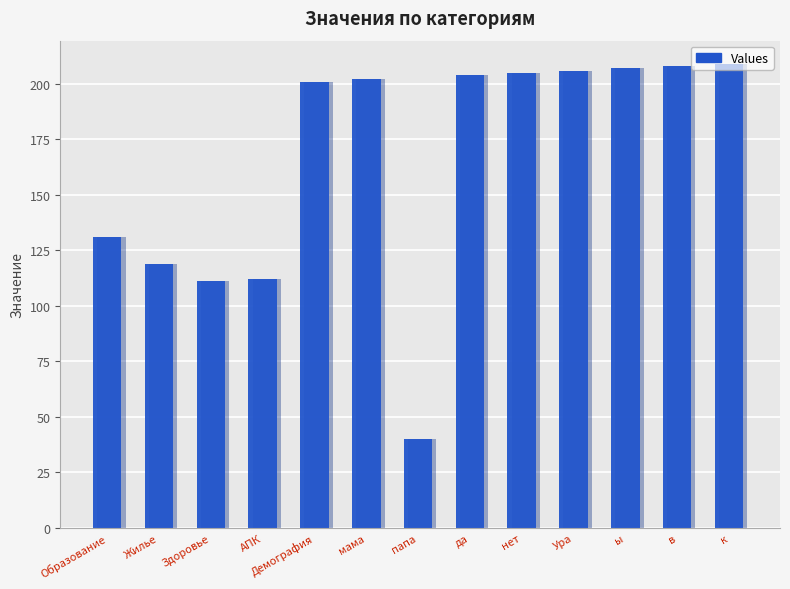

Approximately how many times larger is the value at АПК compared to Образование?

0.9